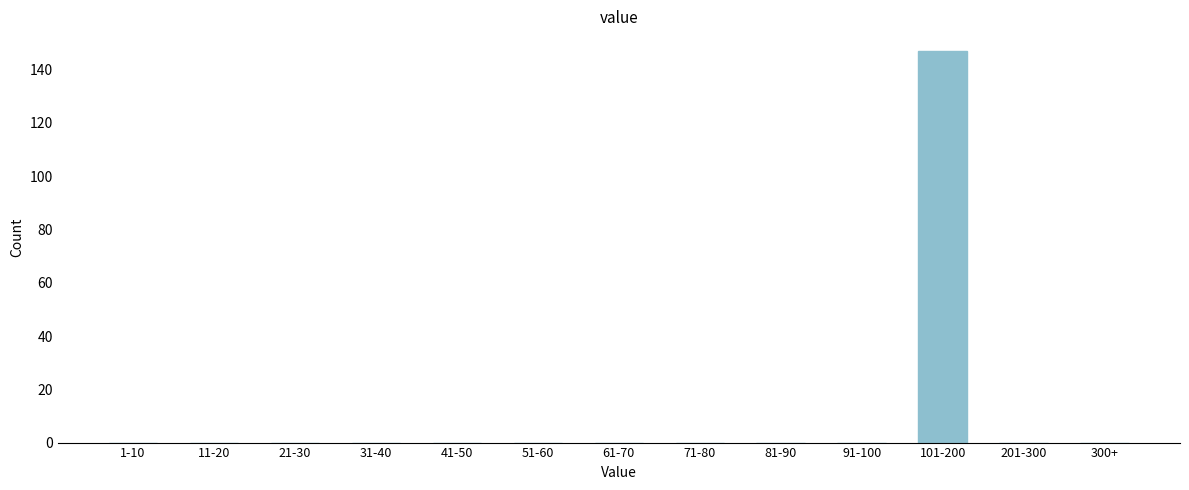

Reading left to right, list all the values displayed in this chart.

1-10=0	11-20=0	21-30=0	31-40=0	41-50=0	51-60=0	61-70=0	71-80=0	81-90=0	91-100=0	101-200=147	201-300=0	300+=0